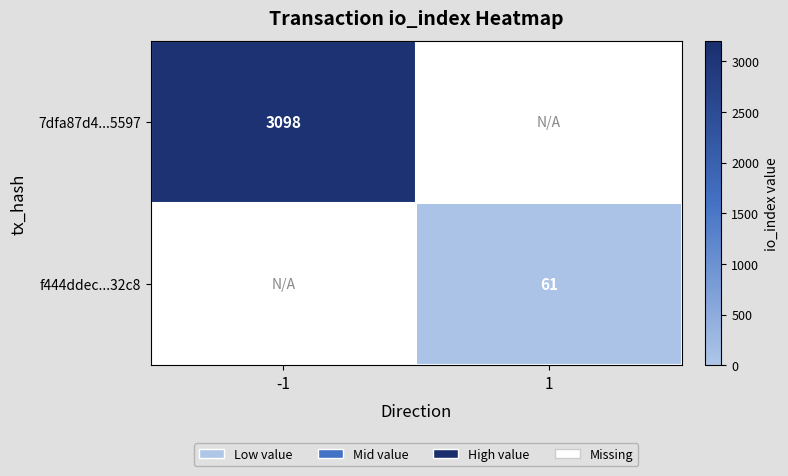

Is it true that 7dfa87d4...5597 equals 986.6 at -1?

False